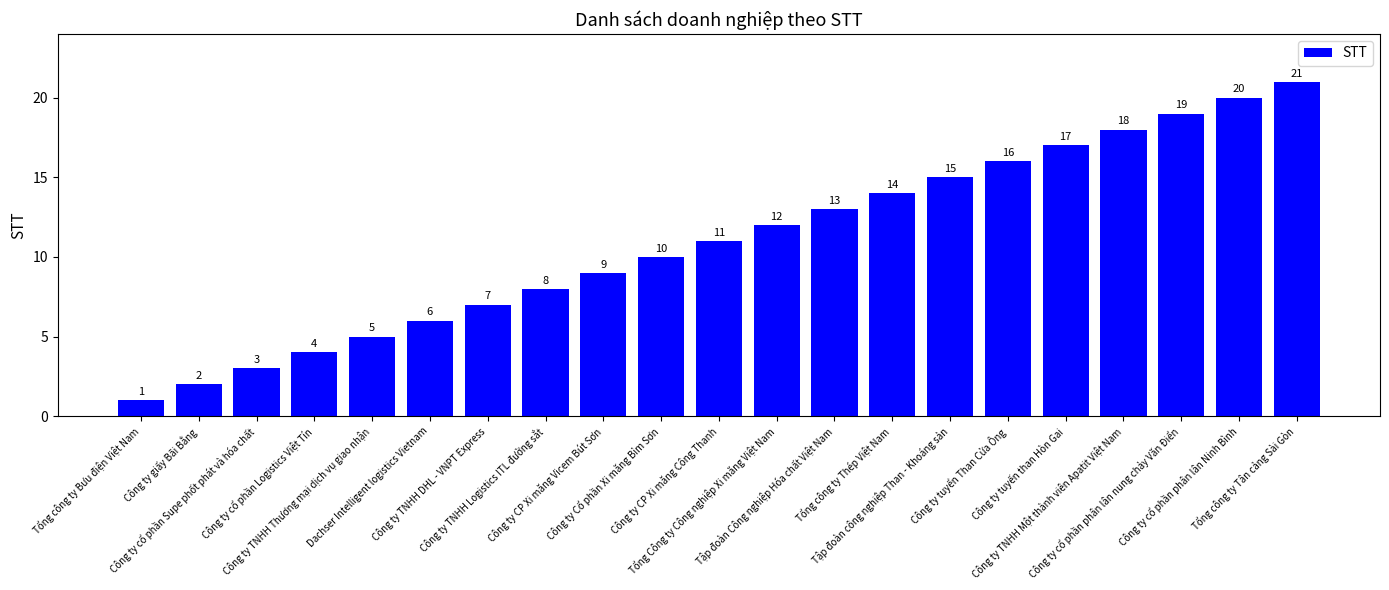

What is the change in value from Công ty TNHH Logistics ITL đường sắt to Công ty Cổ phần Xi măng Bỉm Sơn?

+2